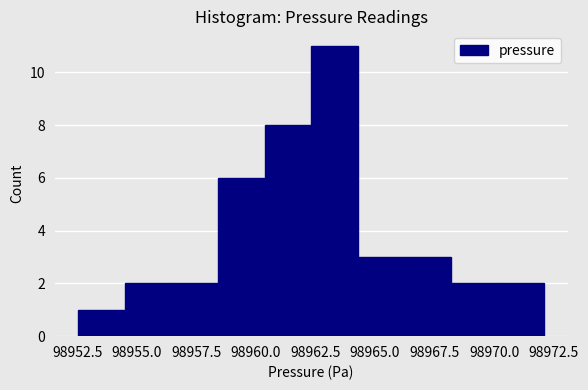

Around what value on the x-axis is the tallest bar? Give the approximate position of its centre, as read against the axis.

98963.5